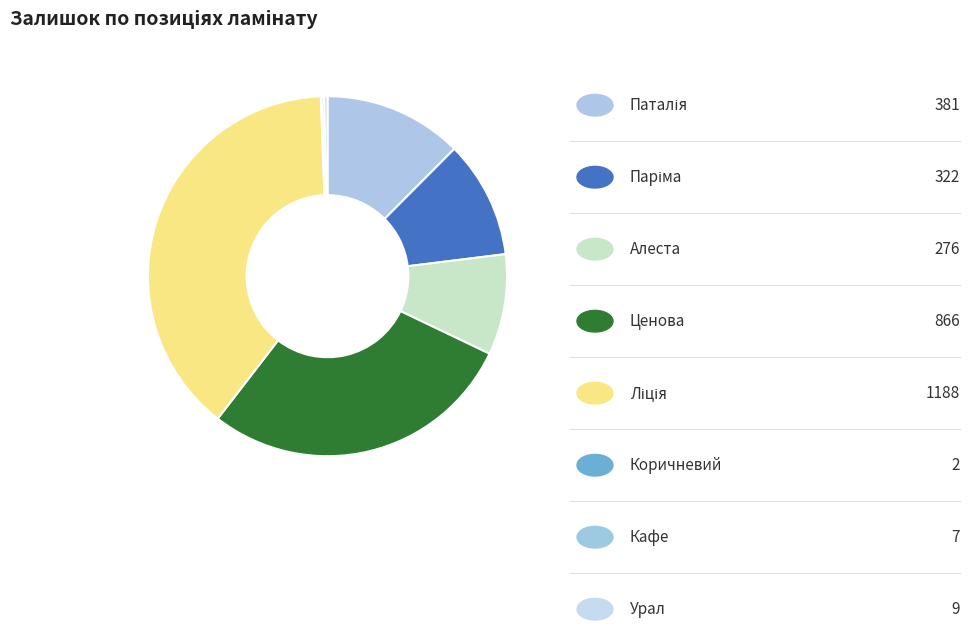

What is the largest slice in the pie chart?

Ліція